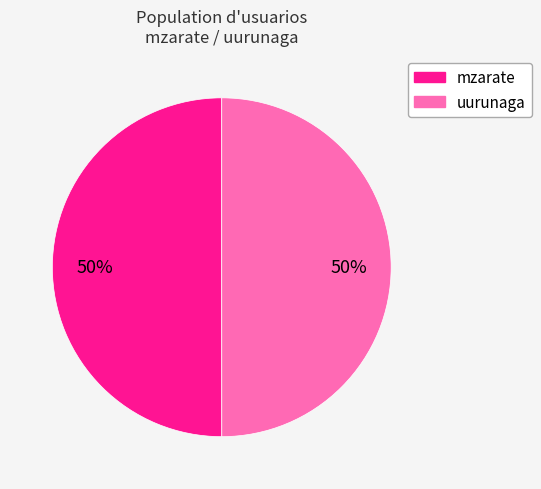

To the nearest percent, what is the average slice percentage?

50%